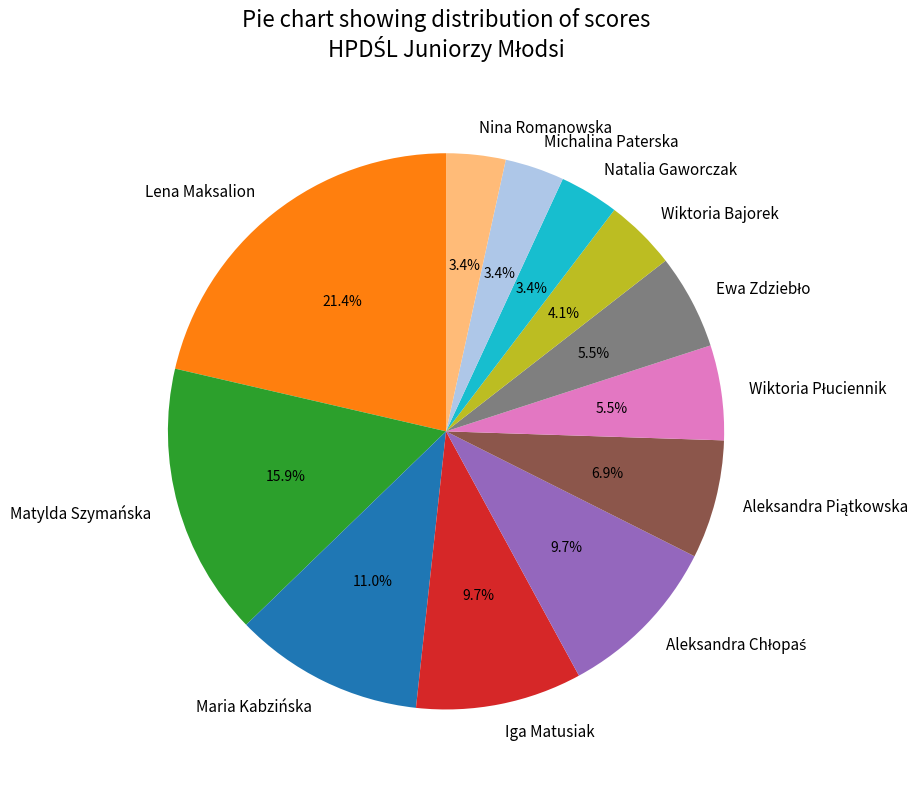

How many segments does this pie chart have?

12